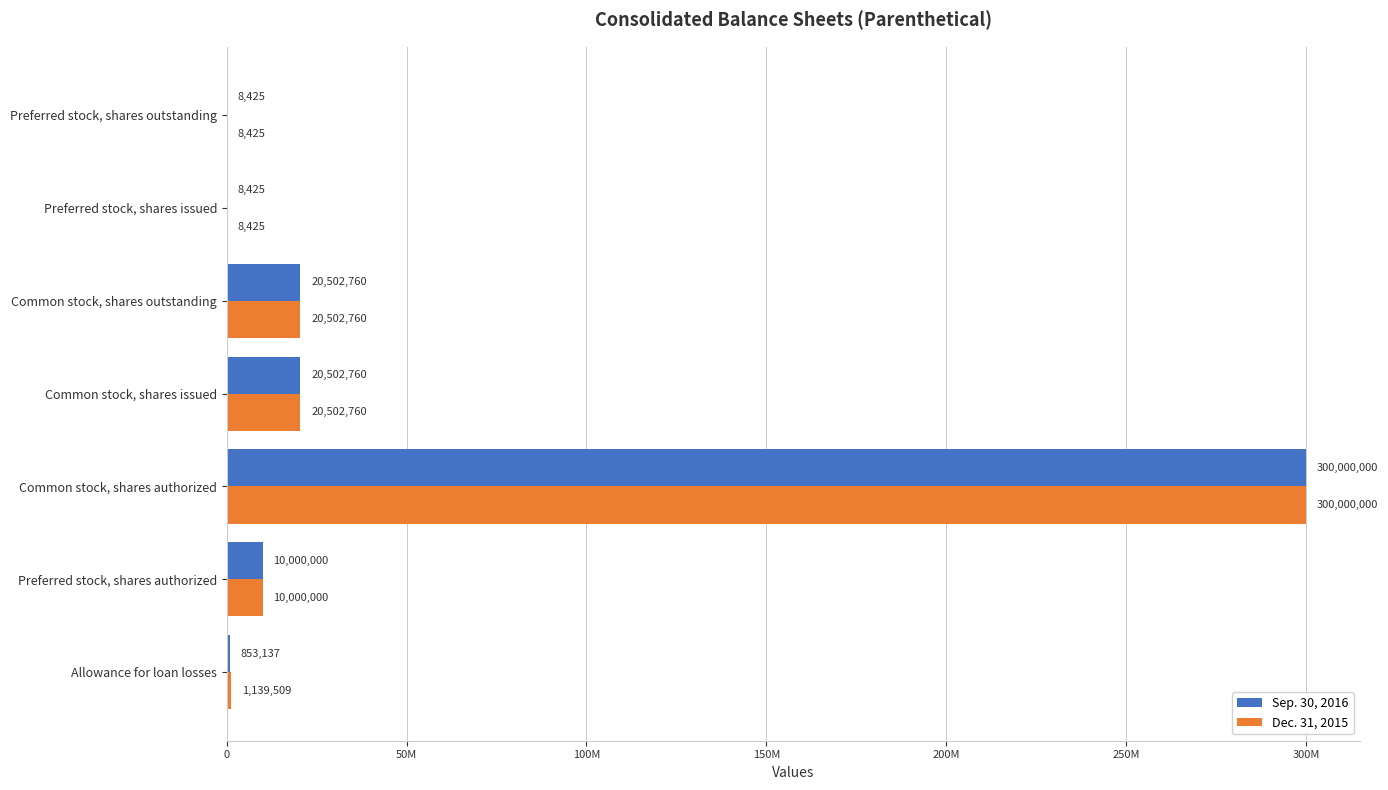

What is the difference between the maximum and second lowest values in the Sep. 30, 2016 series?

299991575